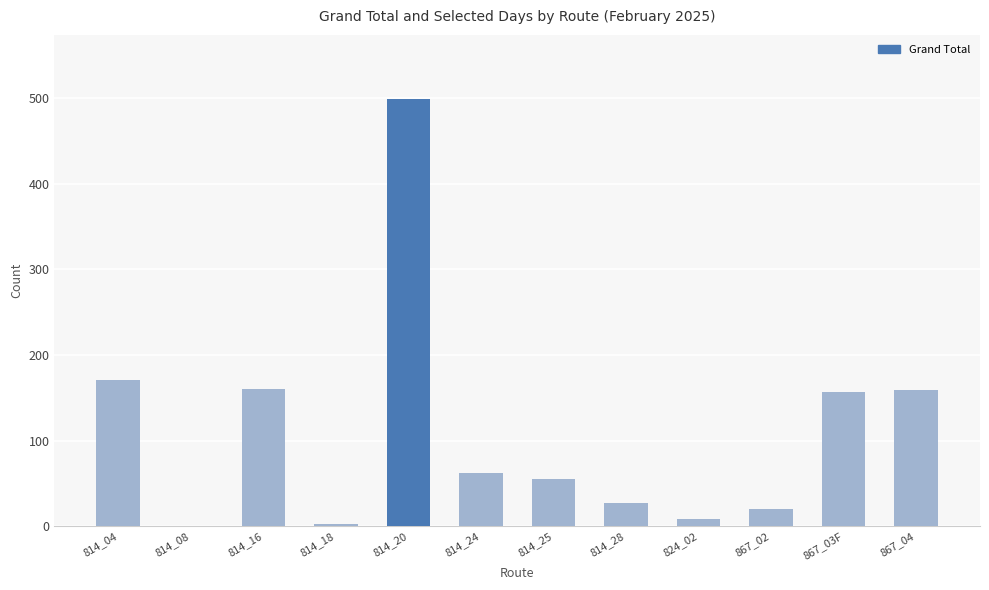

What is the change in value from 814_24 to 867_02?

-42